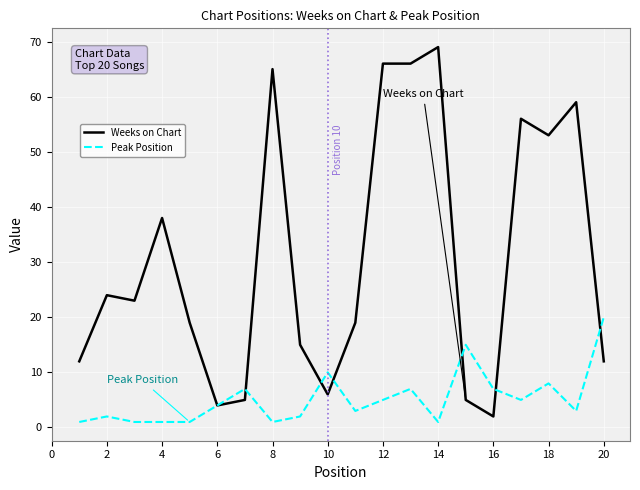

Which series has the largest range (max minus min)?

Weeks on Chart